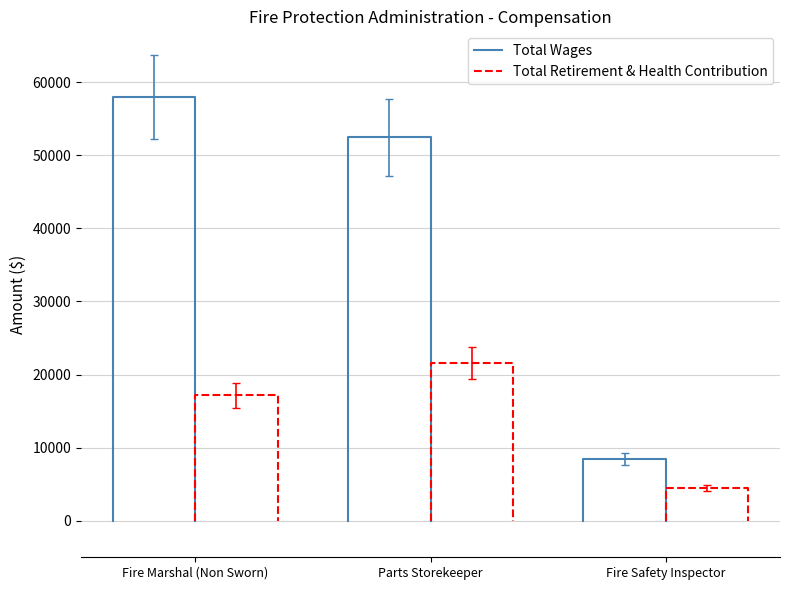

How many values in the Total Wages series are below 57965?

2